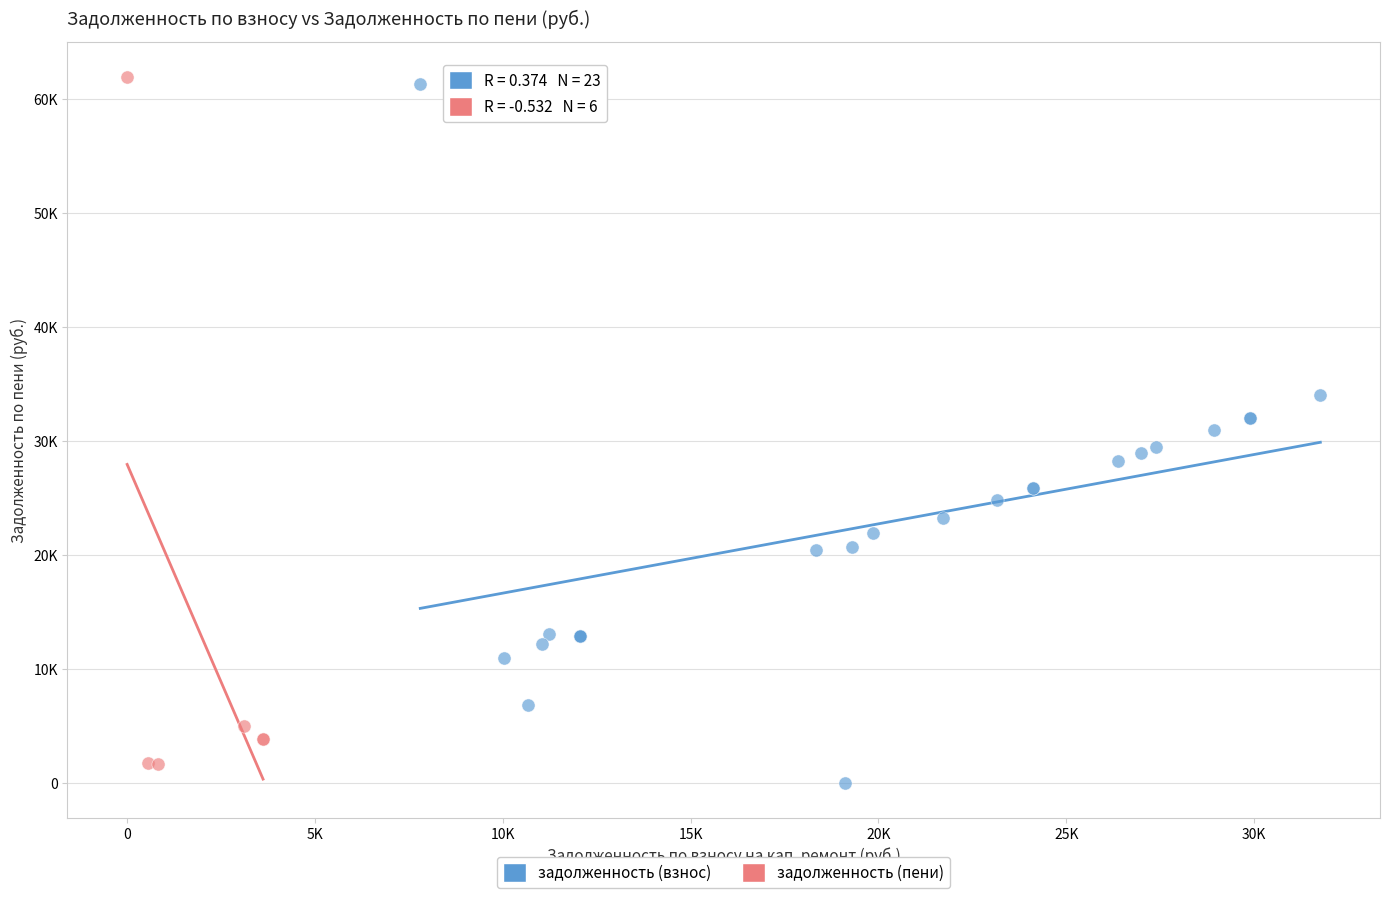

Which series reaches the maximum Y coordinate?

задолженность (пени)